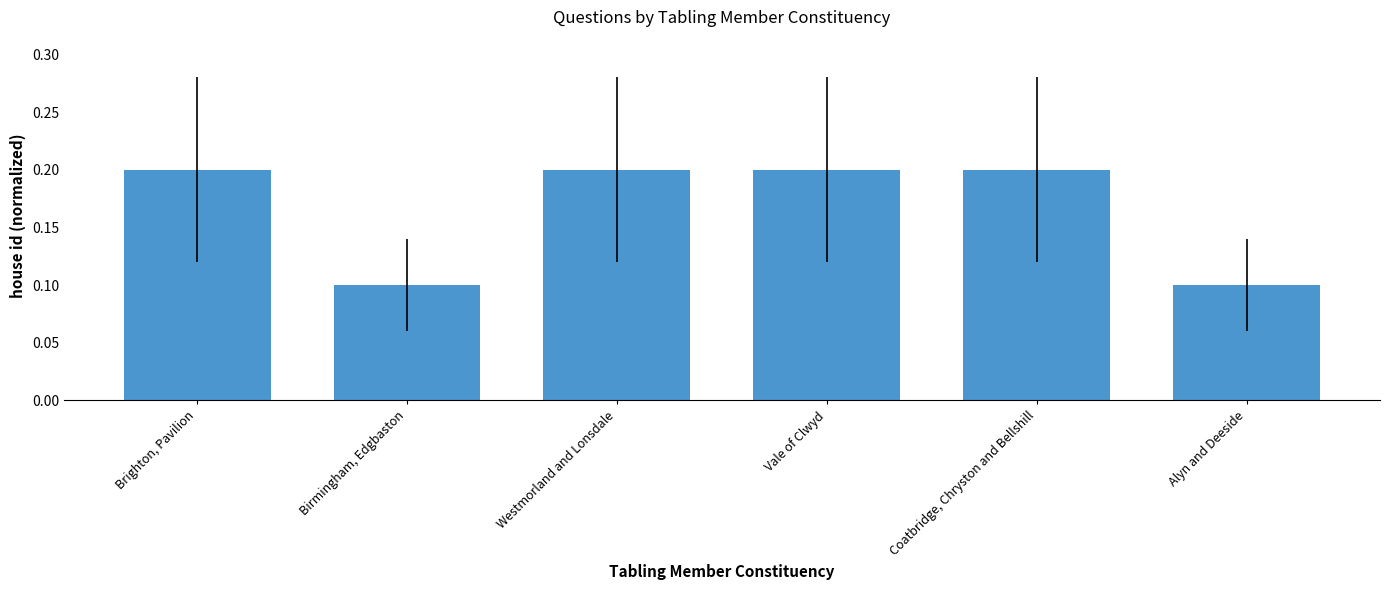

Read the value at Brighton, Pavilion.

0.2